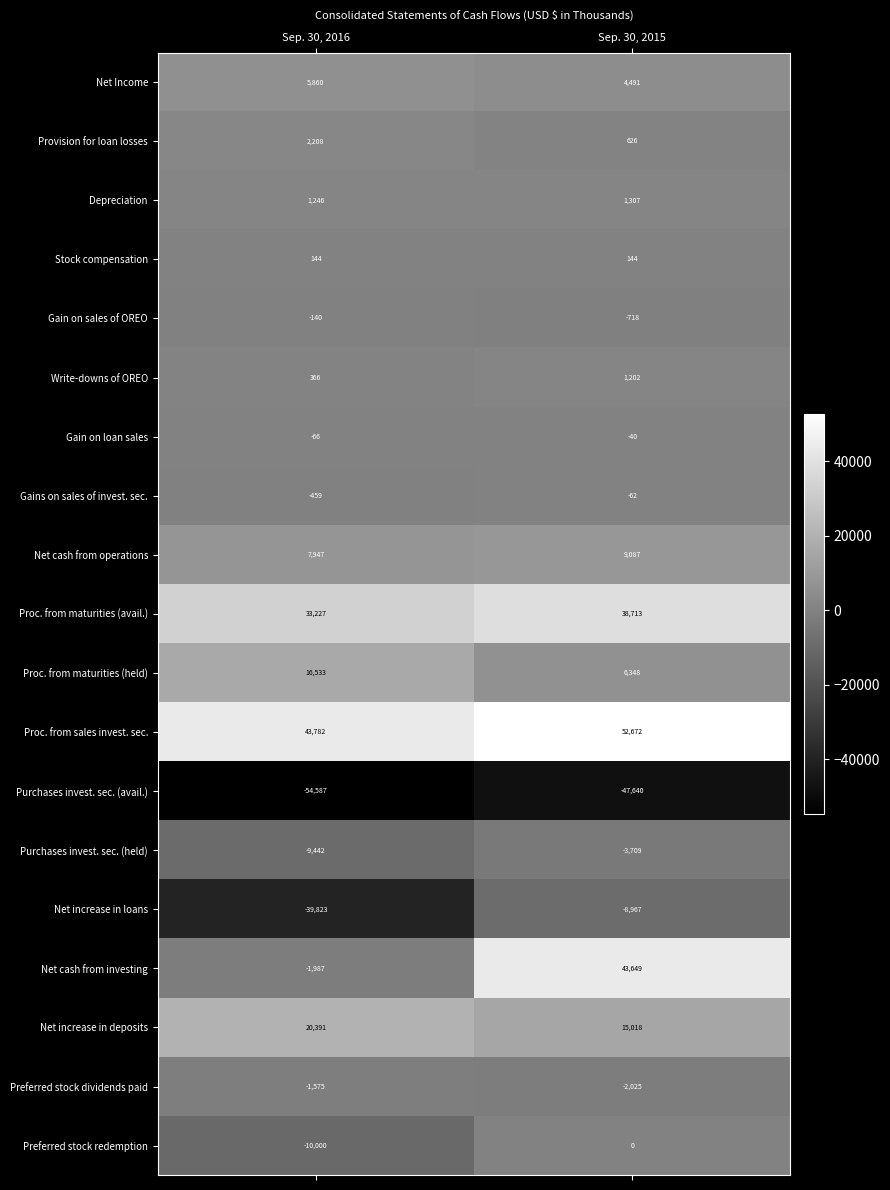

Count the number of data series in this chart.

19